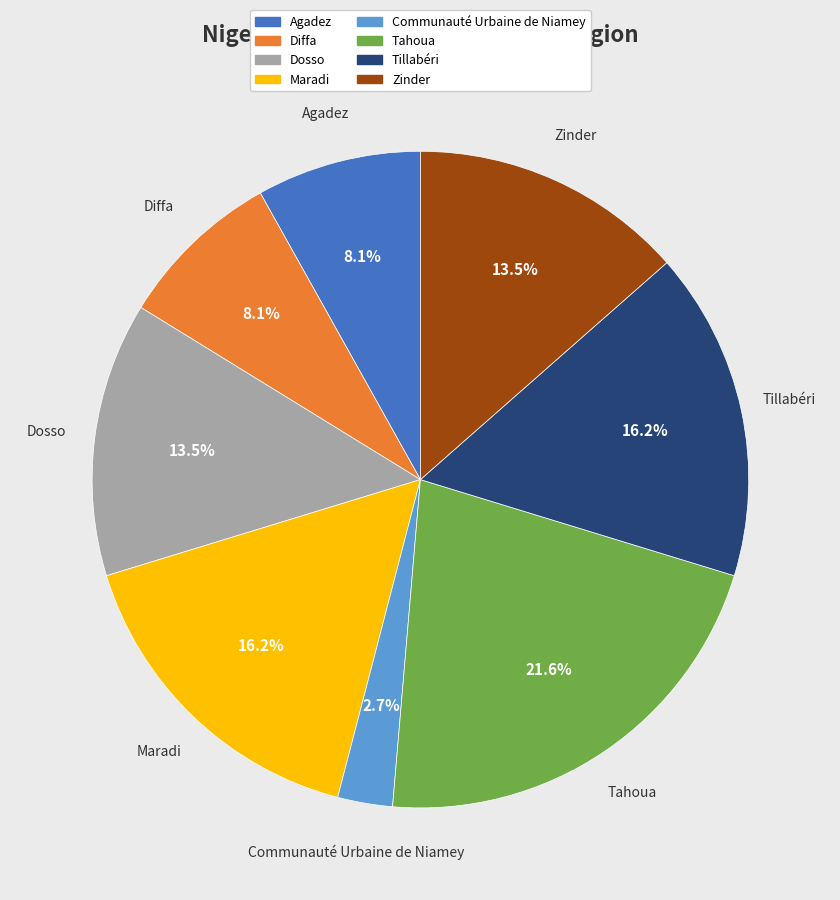

What is the smallest slice in the pie chart?

Communauté Urbaine de Niamey